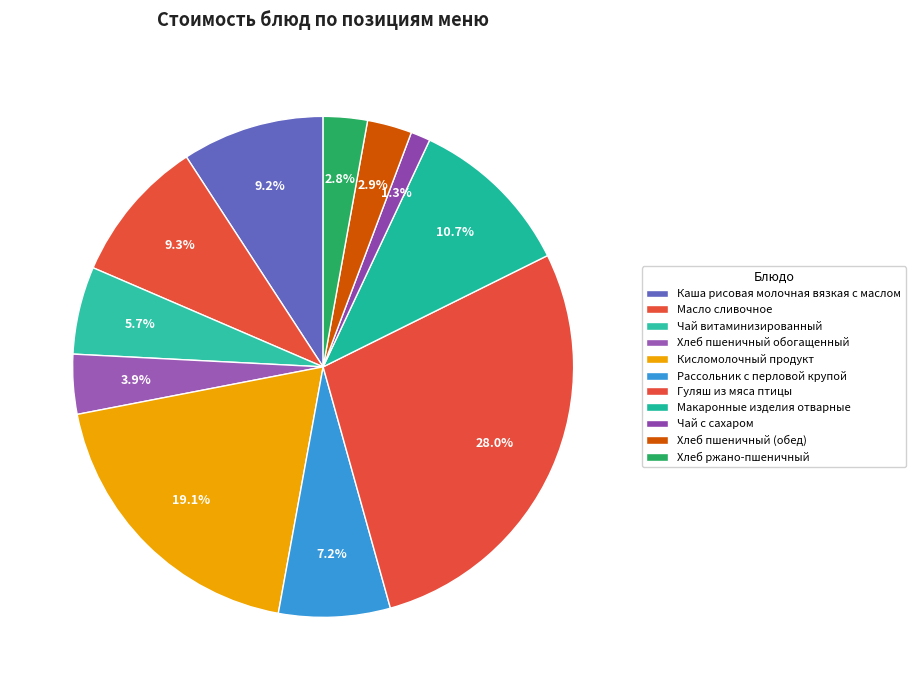

To the nearest percent, what is the difference between the Гуляш из мяса птицы and Масло сливочное slice percentages?

19%